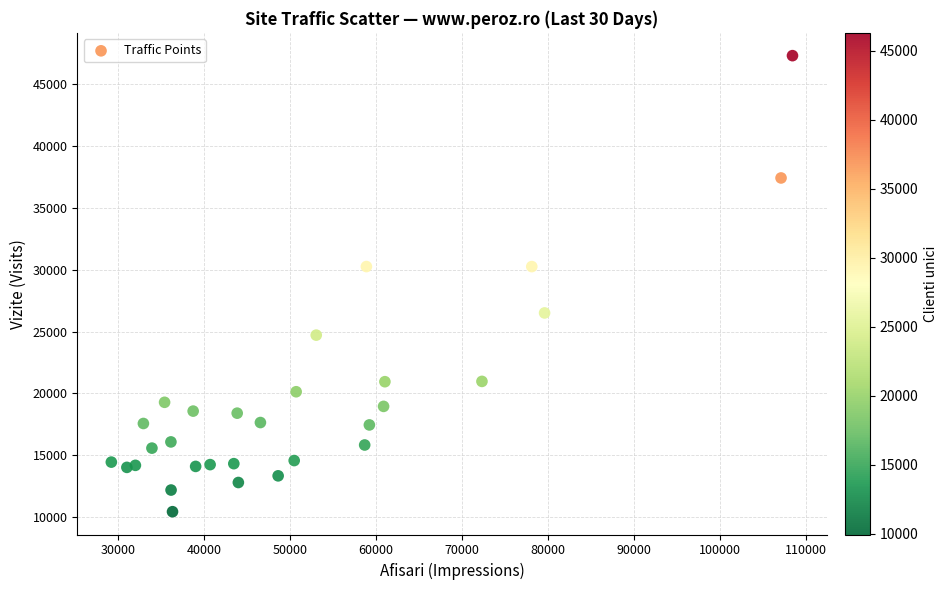

What is the range of X values (max minus min)?

79233